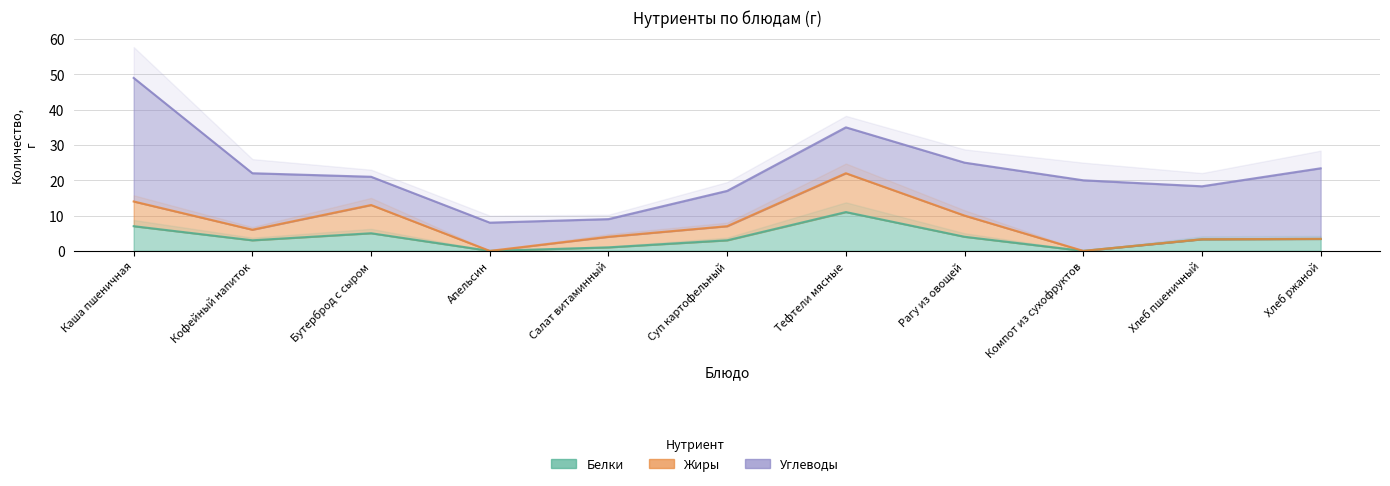

True or false: Углеводы has a value of 8.0 at Тефтели мясные.

False